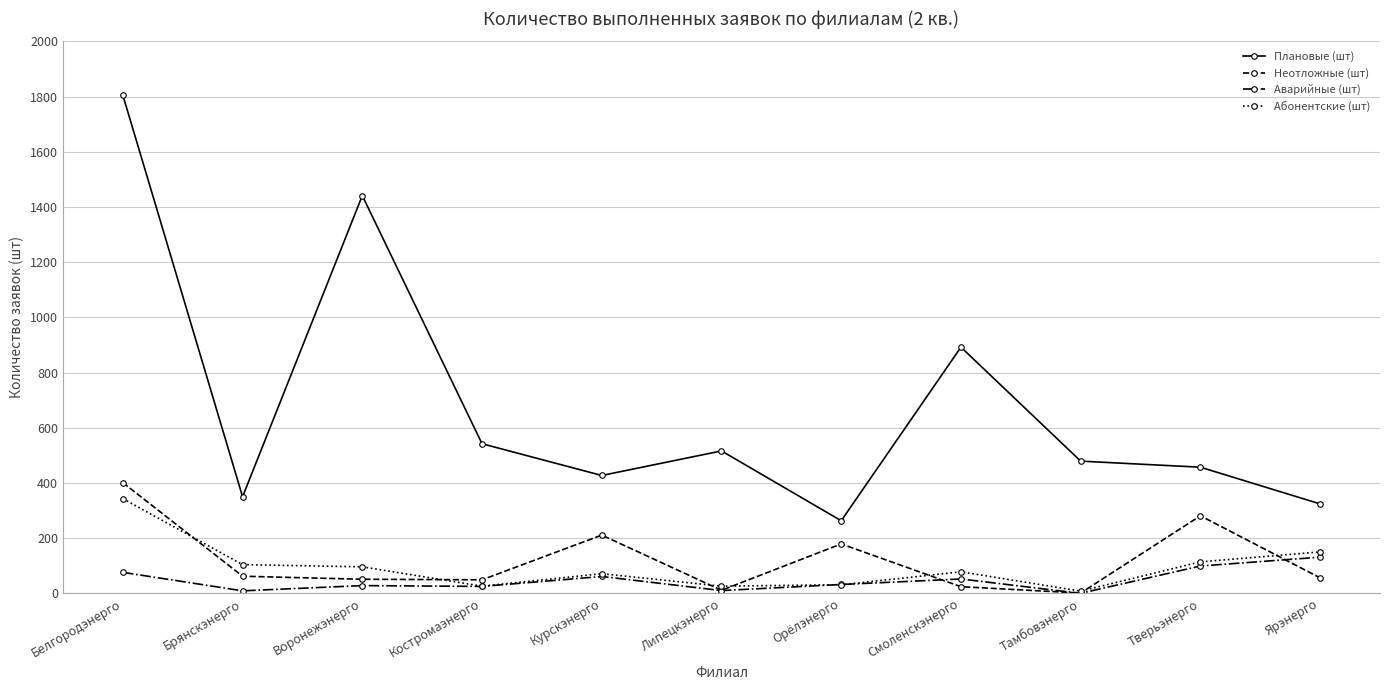

The value of Плановые (шт) at Липецкэнерго is 841. True or false?

False